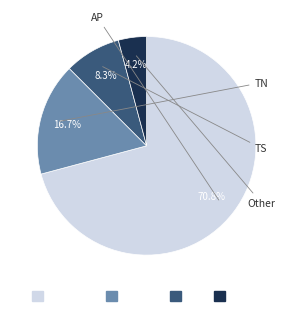

Combined, what portion of the pie is TN and Other?

20.8%